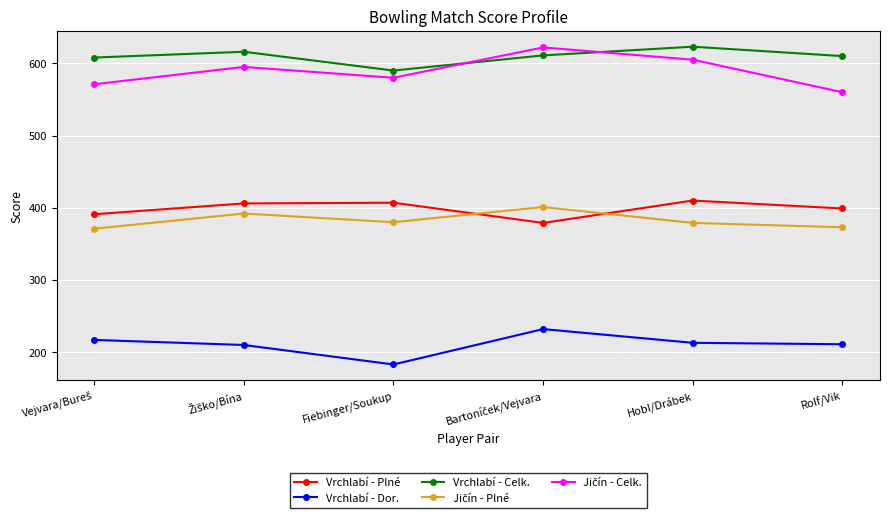

True or false: Vrchlabí - Plné and Vrchlabí - Dor. intersect in this chart.

False